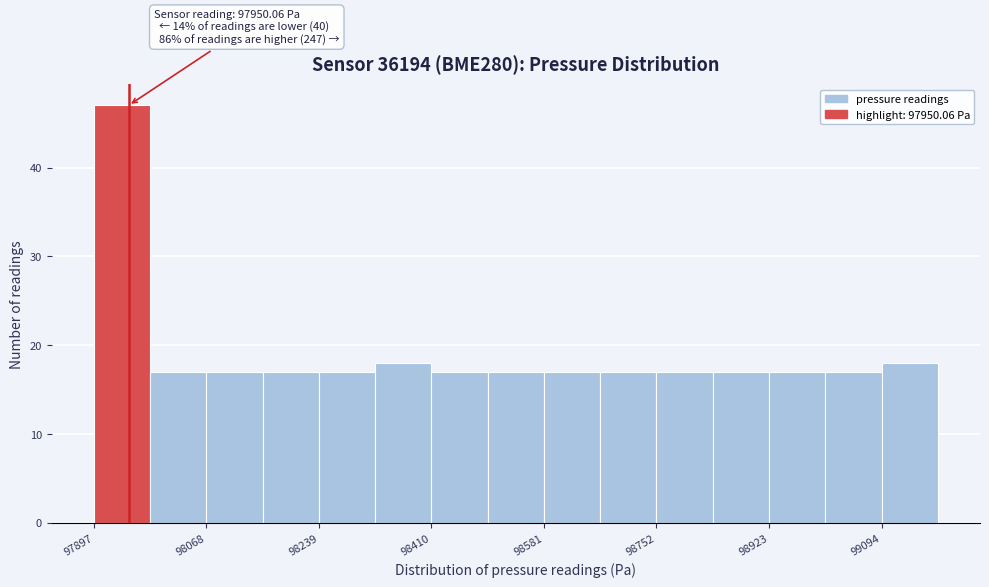

Which range on the x-axis has the tallest bar?

97900 to 97980